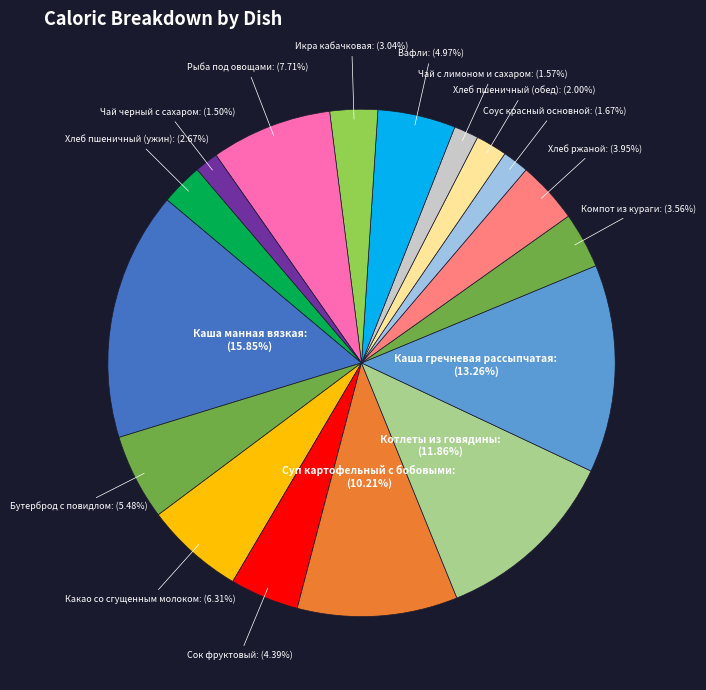

Which slice is the largest?

Каша манная вязкая